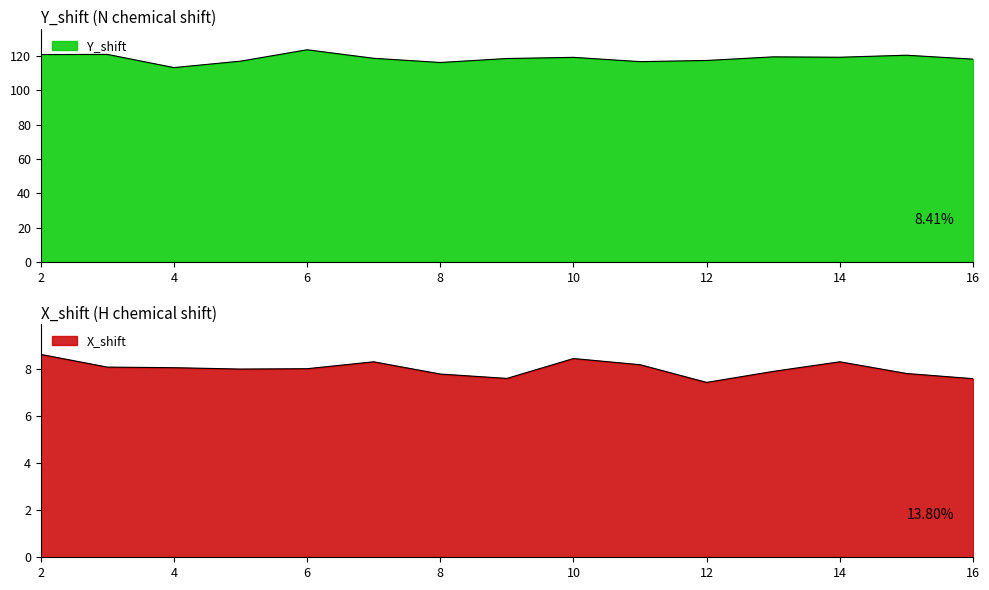

Which category has the lowest value in the X_shift series?

12